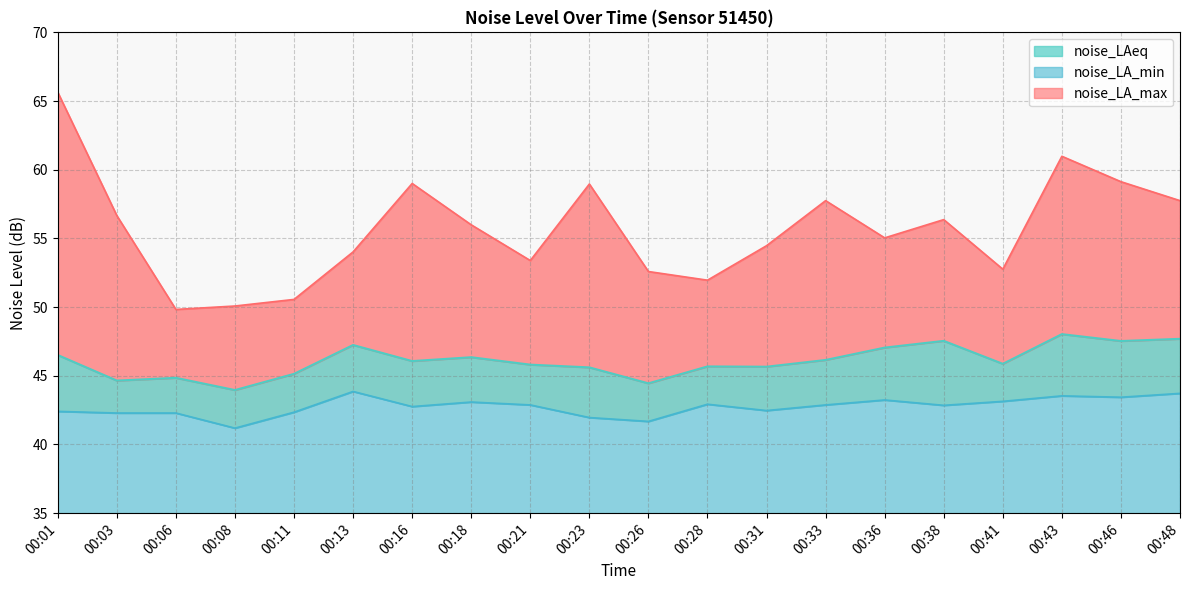

What is the difference between the second highest and second lowest values in the noise_LA_min series?

2.0